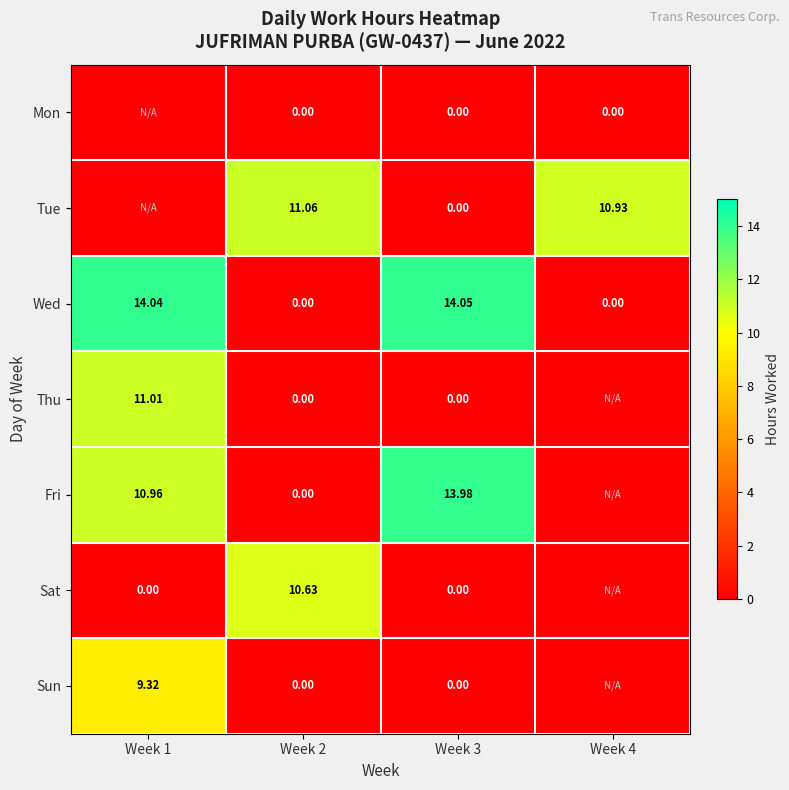

Which series changed the most between Week 2 and Week 3?

Wed